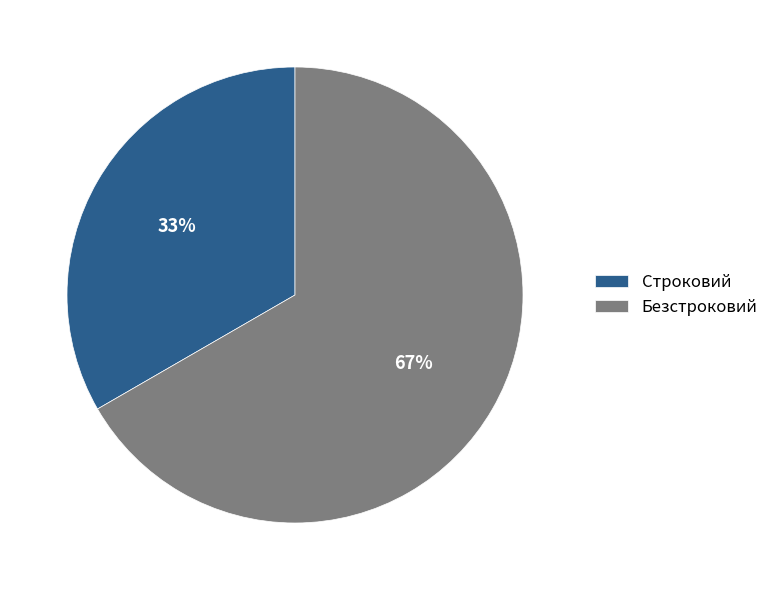

To the nearest percent, what is the average slice percentage?

50%